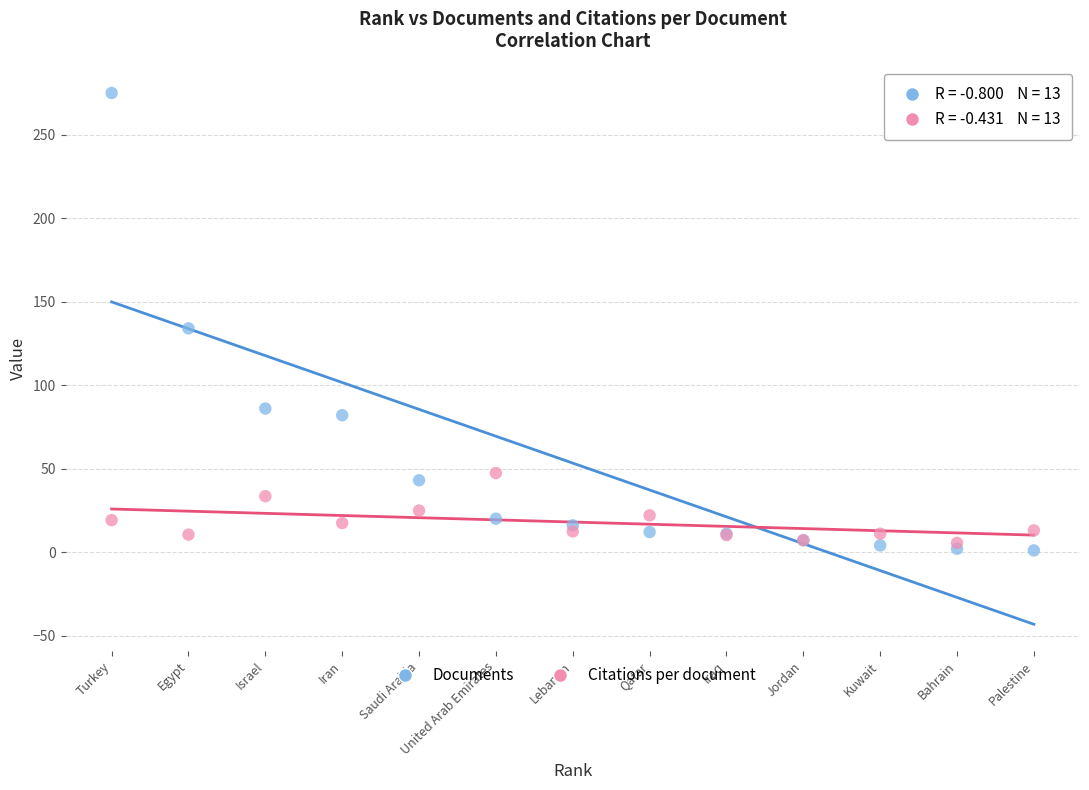

Which series has the largest Y range (max minus min)?

Documents